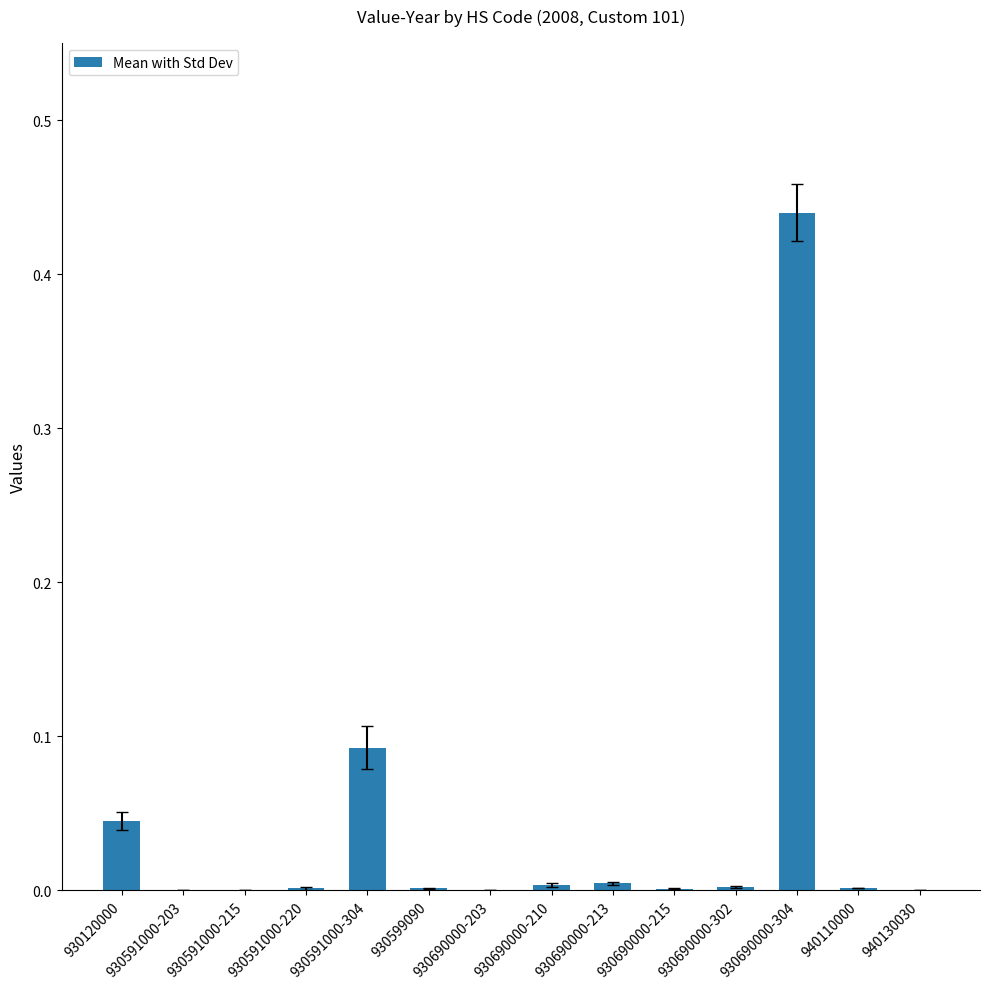

Count the number of data series in this chart.

1